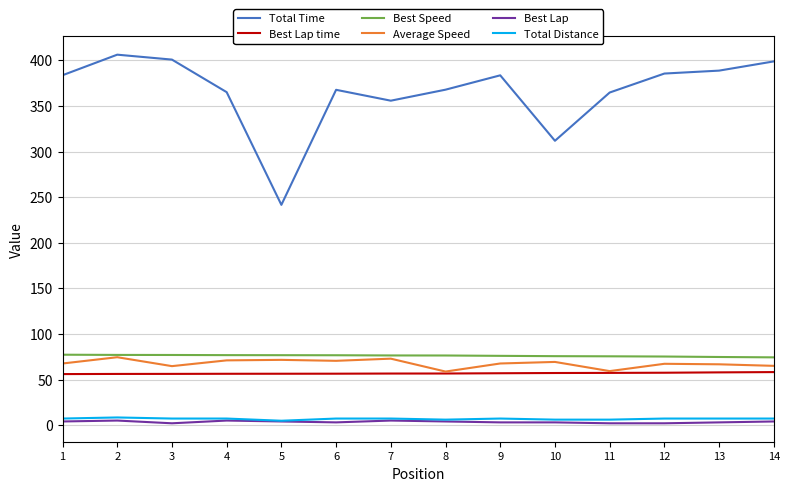

What are all the series names shown in the legend?

Total Time, Best Lap time, Best Speed, Average Speed, Best Lap, Total Distance